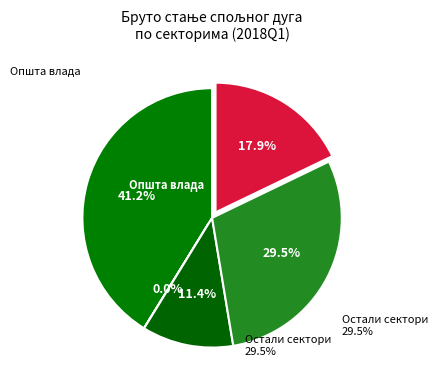

How many slices are in this pie chart?

5